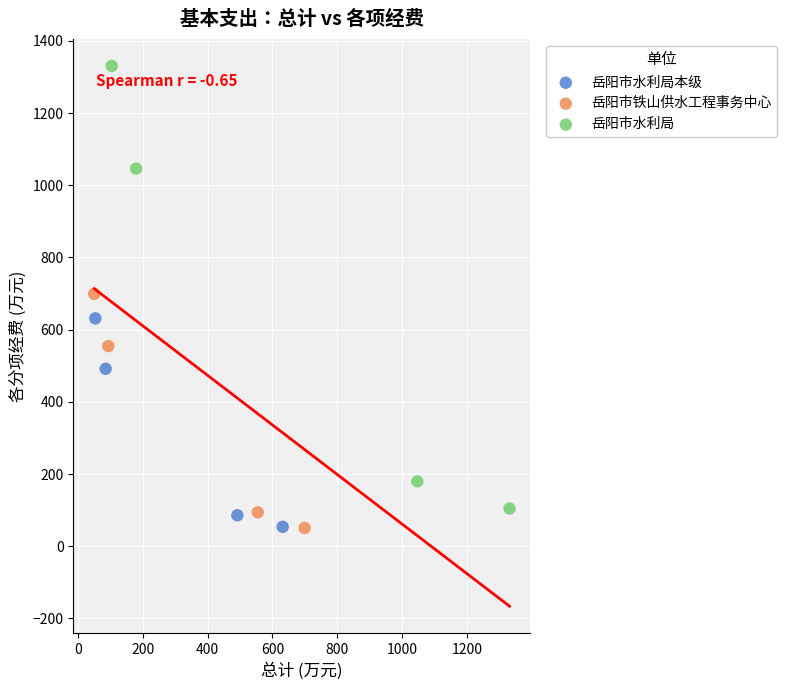

Which series has the widest spread of Y values?

岳阳市水利局